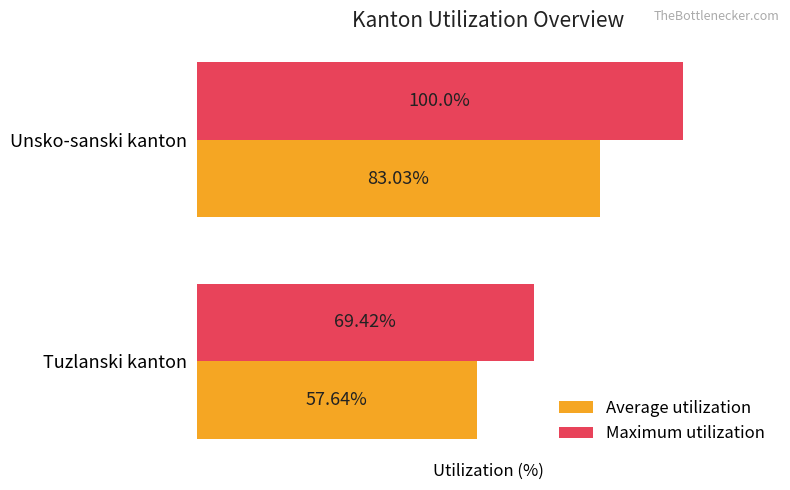

Which category has the highest value in the Average utilization series?

Unsko-sanski kanton